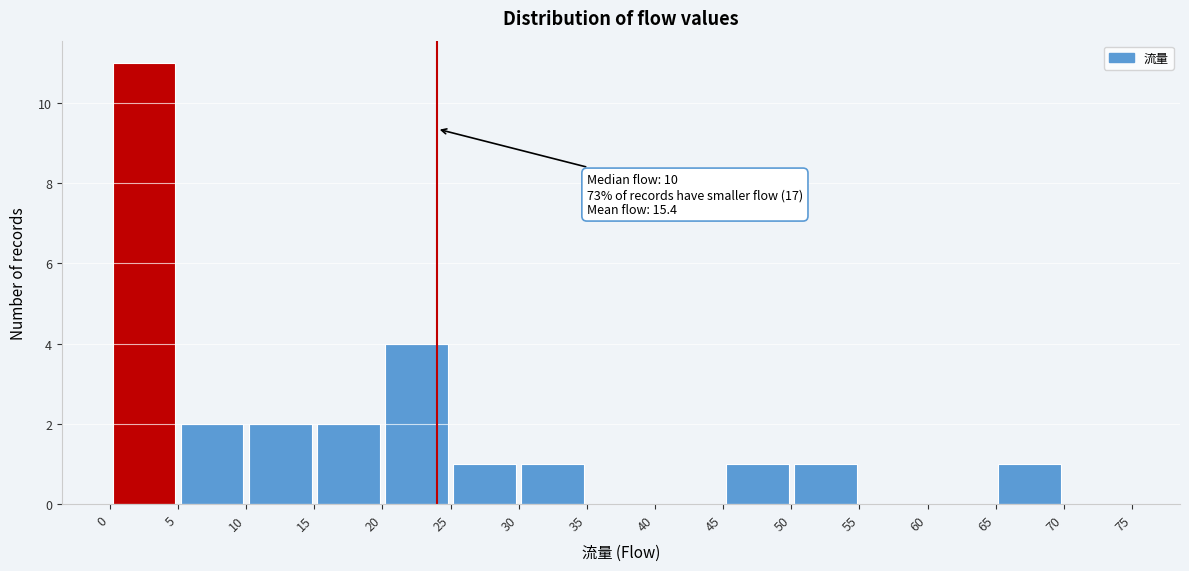

Which range on the x-axis has the tallest bar?

0 to 5